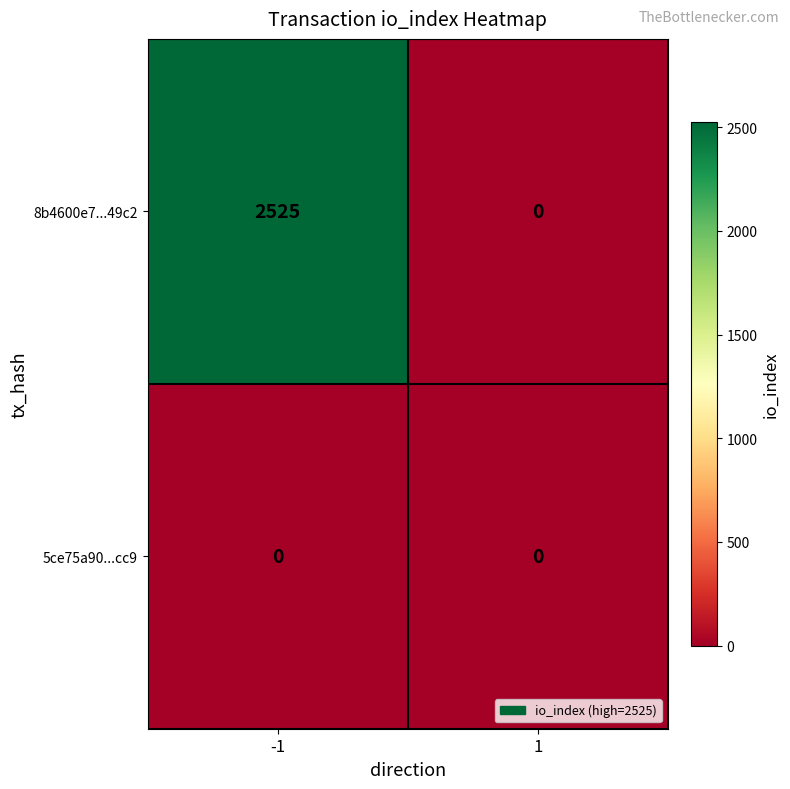

What is the greatest value displayed?

2525